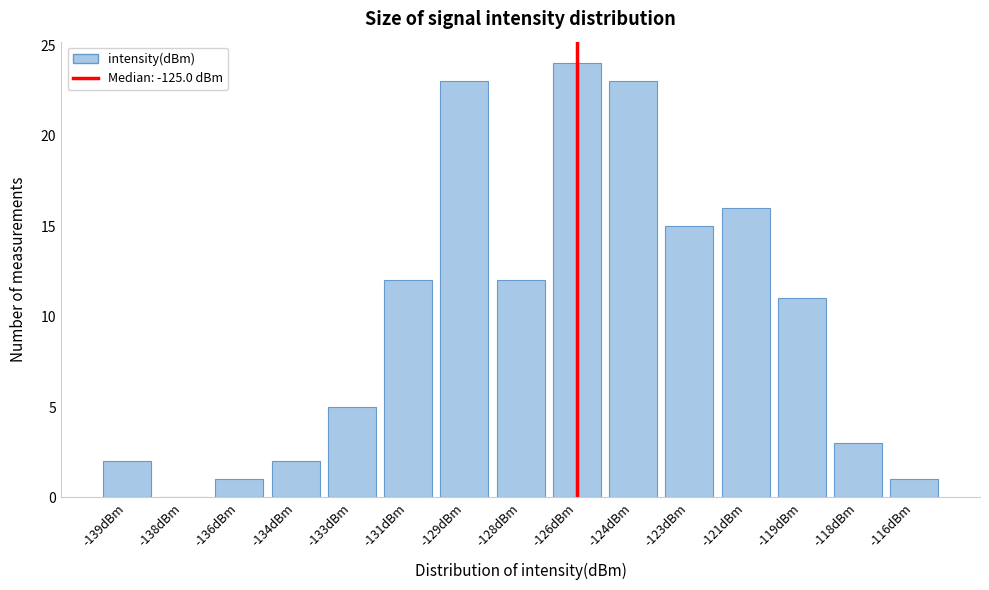

Reading right to left, extract all data points from this chart.

-116dBm=1	-118dBm=3	-119dBm=11	-121dBm=16	-123dBm=15	-124dBm=23	-126dBm=24	-128dBm=12	-129dBm=23	-131dBm=12	-133dBm=5	-134dBm=2	-136dBm=1	-138dBm=0	-139dBm=2